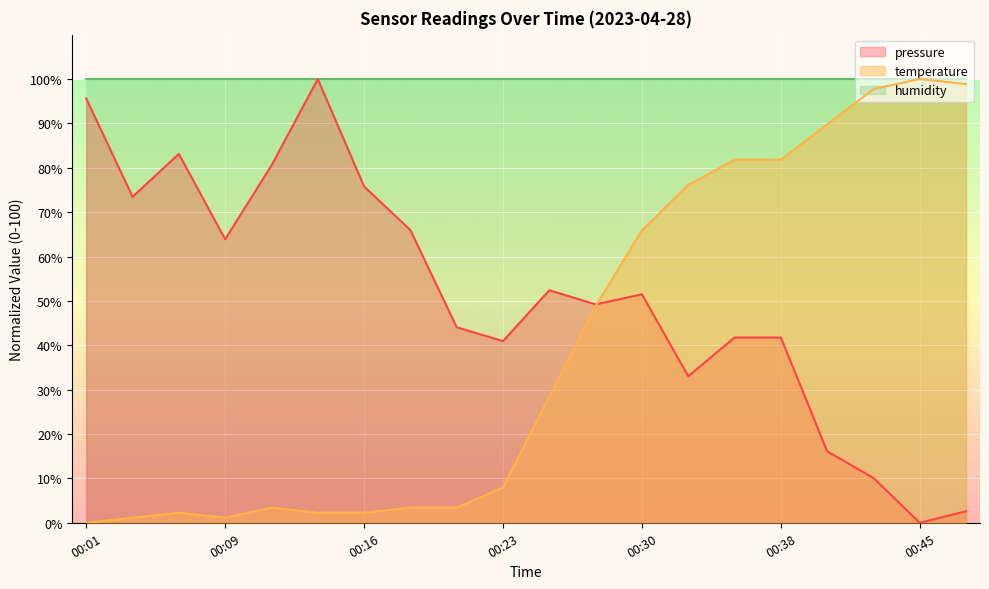

Where do temperature and pressure first cross each other?

00:28 and 00:30